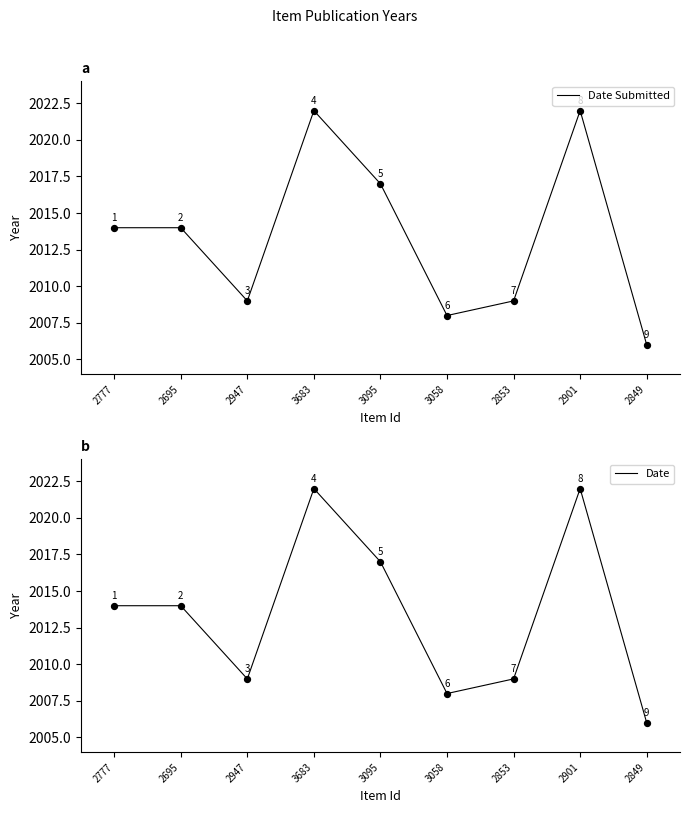

What are all the series names shown in the legend?

Date Submitted, Date